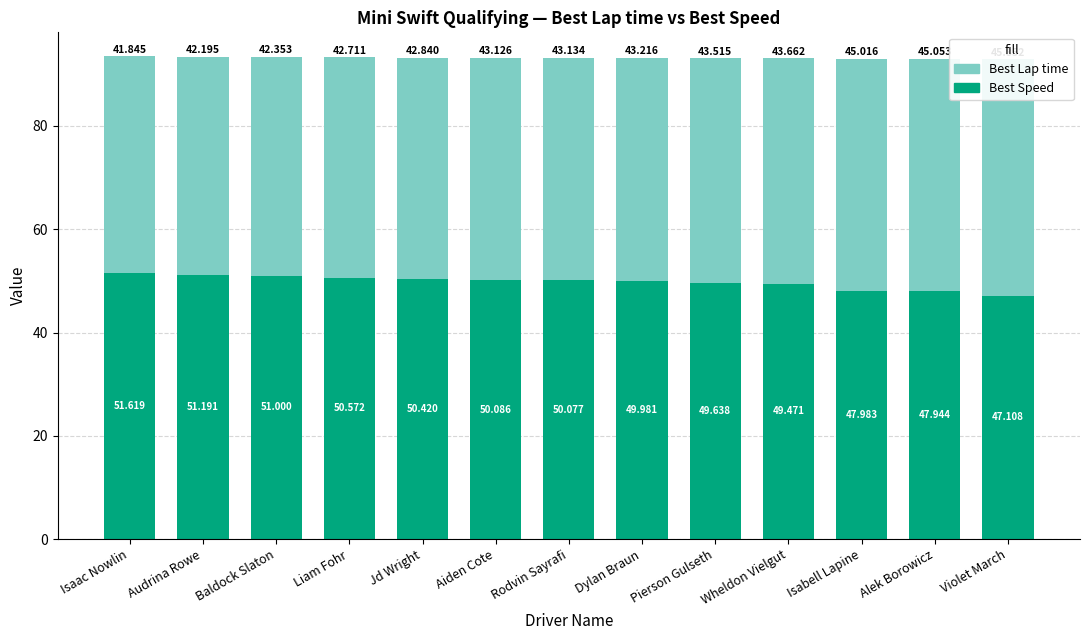

What is the difference between the highest and lowest values at Aiden Cote?

7.0